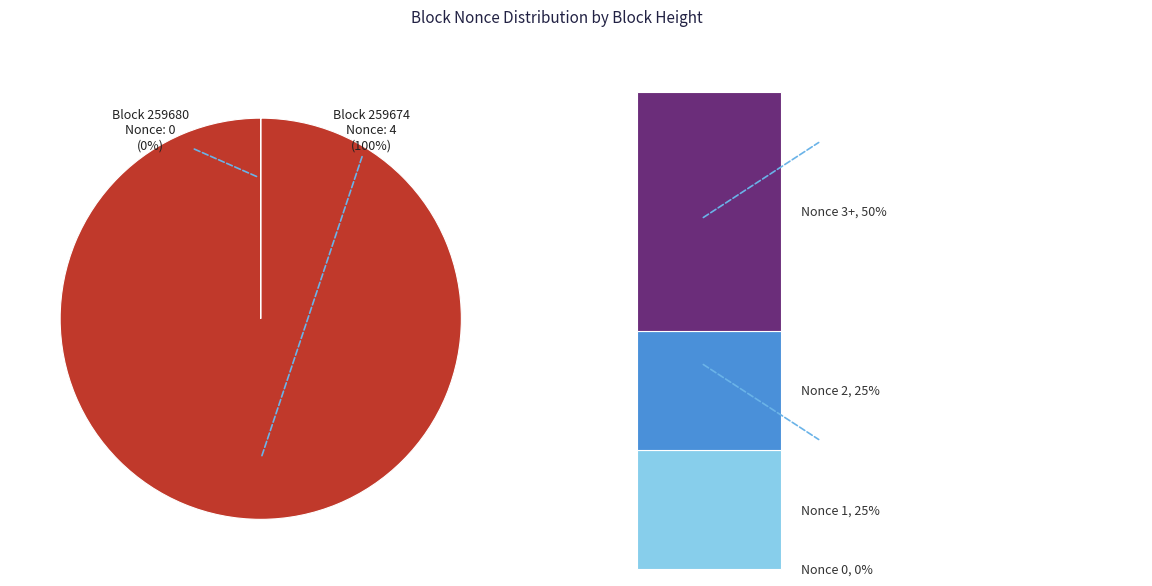

How many segments does this pie chart have?

2